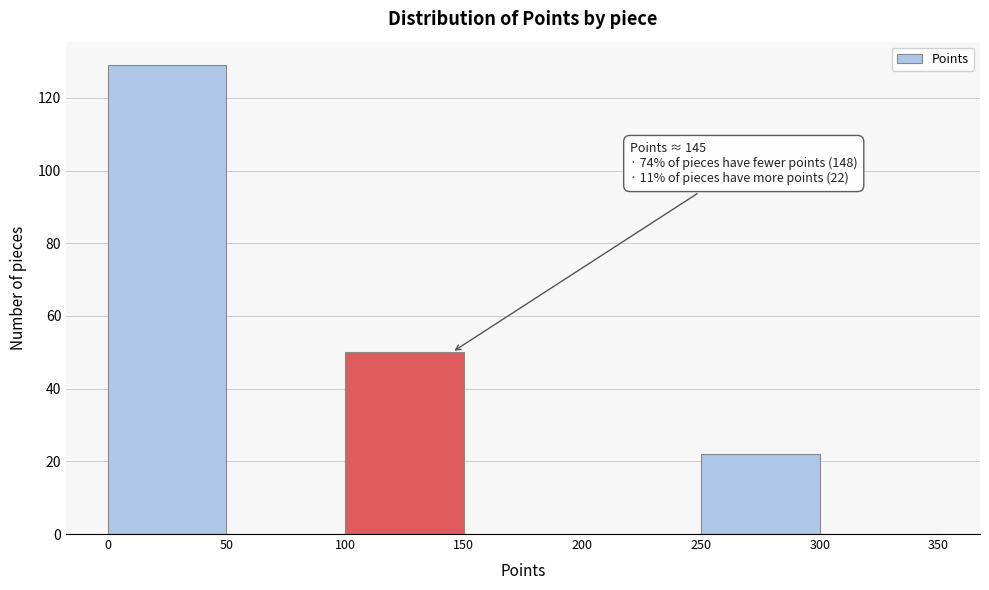

Over which range of the x-axis is the bar tallest?

0 to 50